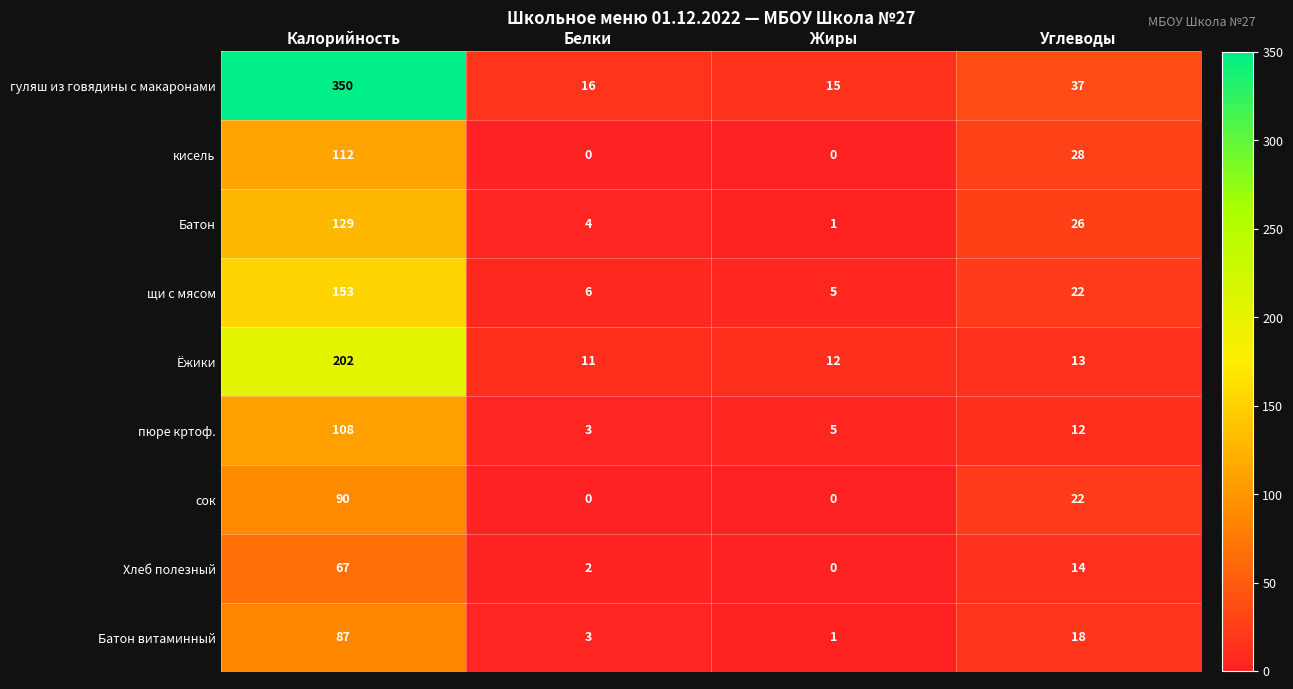

True or false: Ёжики has a value of 12 at Жиры.

True